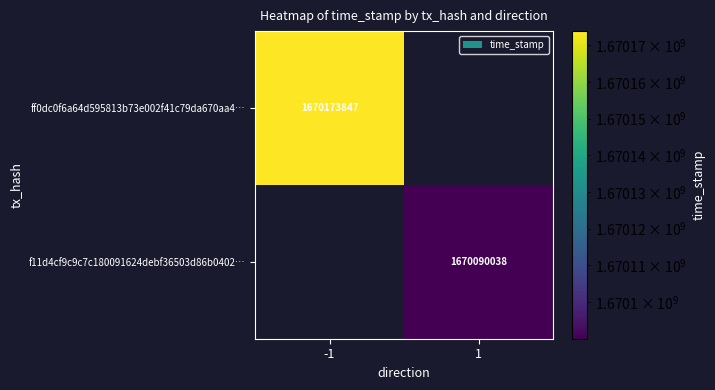

At which category does the chart reach its minimum across all series?

1